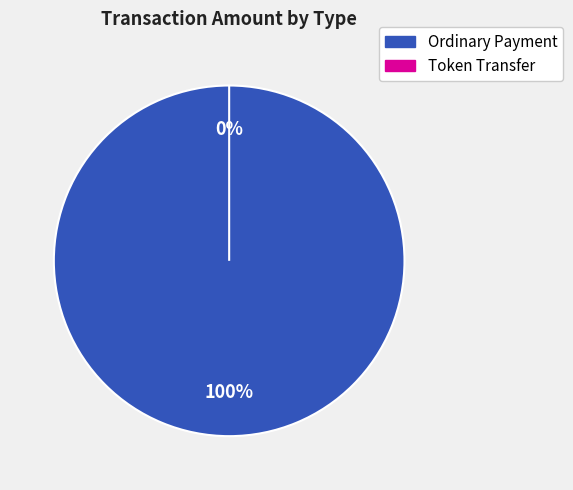

True or false: Token Transfer (494873) accounts for 14% of the total.

False